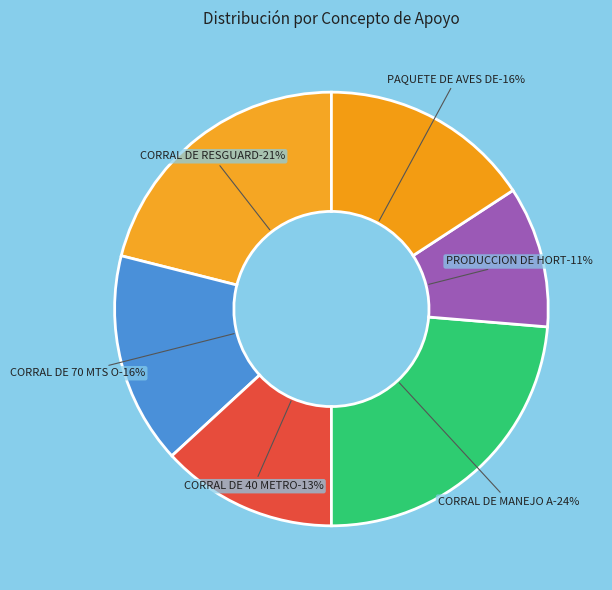

Is it true that CORRAL DE RESGUARDO DE AVES is 14% of the pie?

False